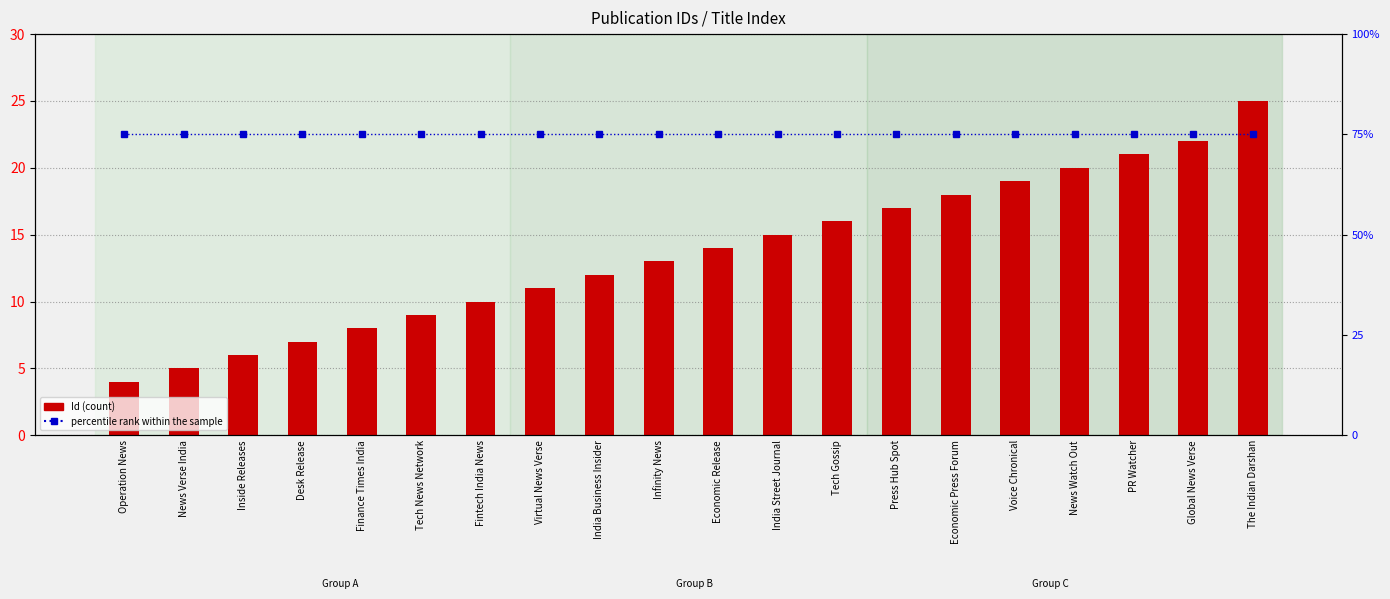

Which series has the largest total across all categories?

percentile rank within the sample